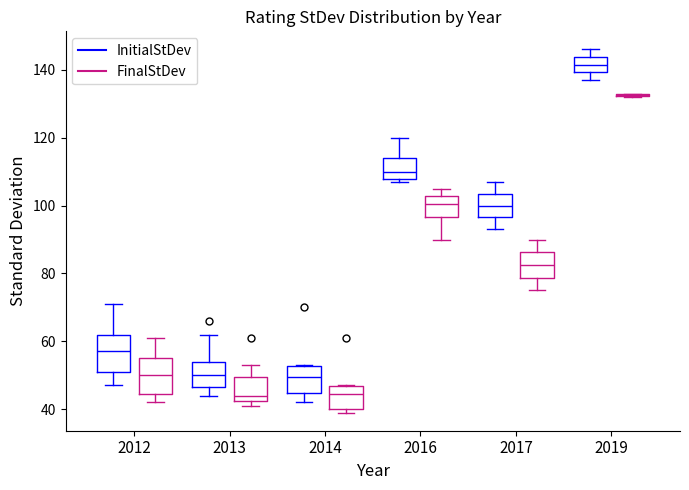

Where is the lower edge of the box for 2013 (FinalStDev) on the y-axis? The values are not printed on the chart, so give them approximately, as read against the axis.

42